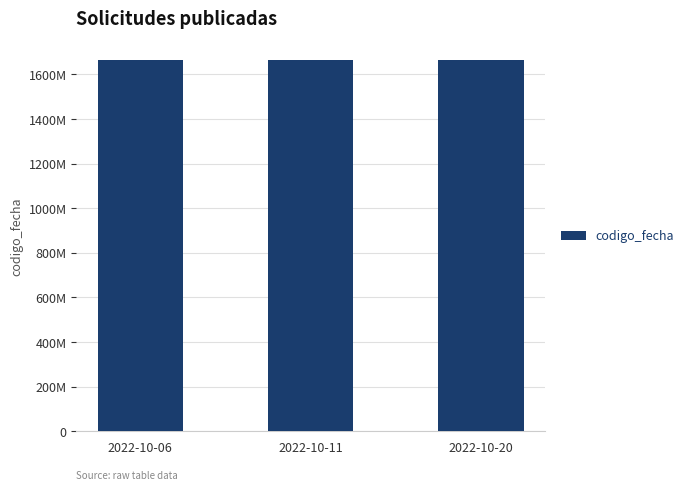

What is the sum of the values at 2022-10-06 and 2022-10-11?

3331070269